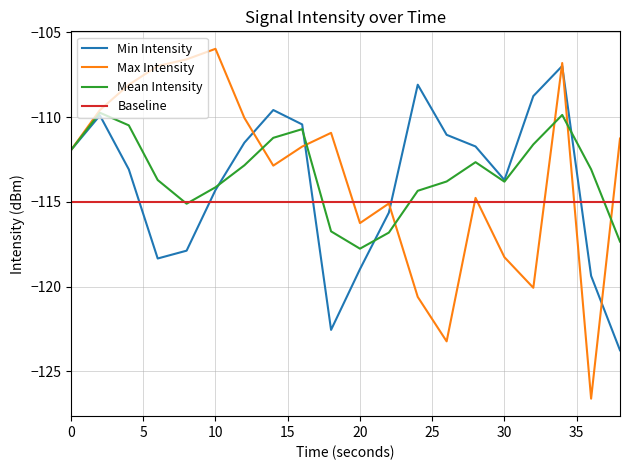

Rank the series by their maximum value, from highest to lowest.

Max Intensity, Min Intensity, Mean Intensity, Baseline